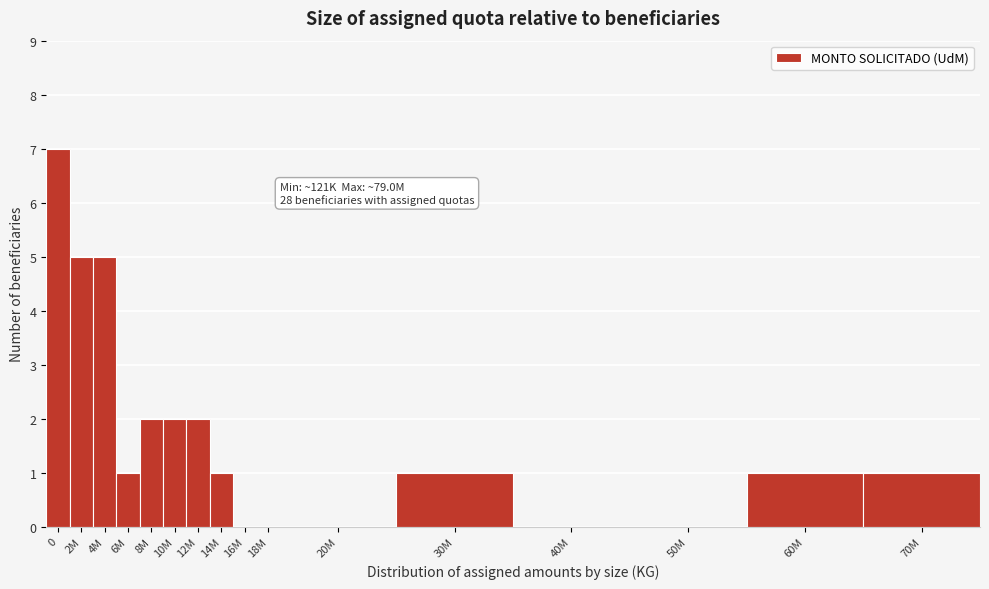

Reading left to right, what are all the values shown in this chart?

0=7	2M=5	4M=5	6M=1	8M=2	10M=2	12M=2	14M=1	16M=0	18M=0	20M=0	30M=1	40M=0	50M=0	60M=1	70M=1